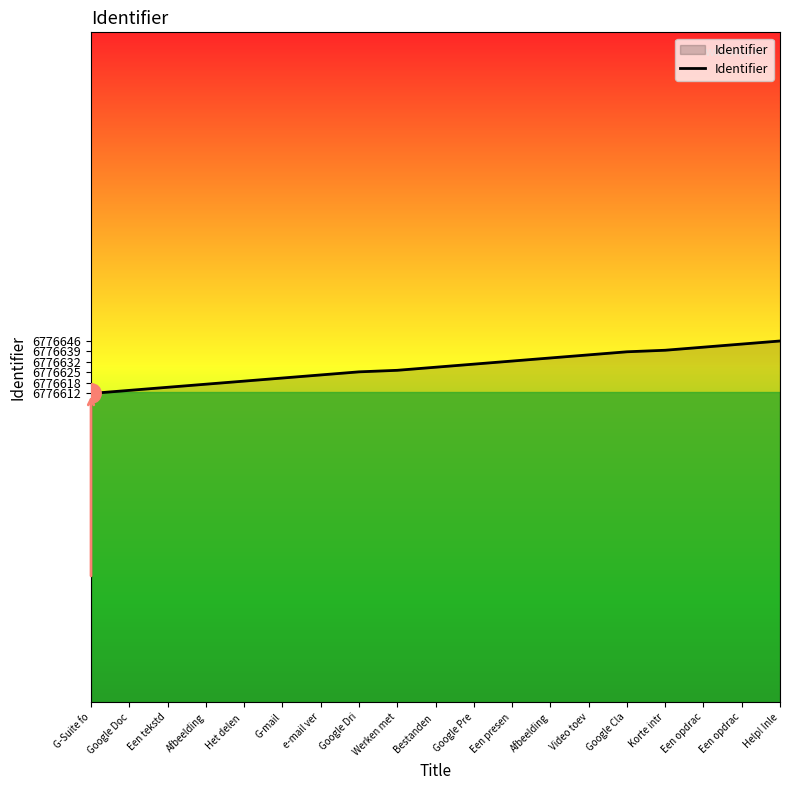

What is the ratio of the value at Een opdrac to the value at Bestanden ?

1.0